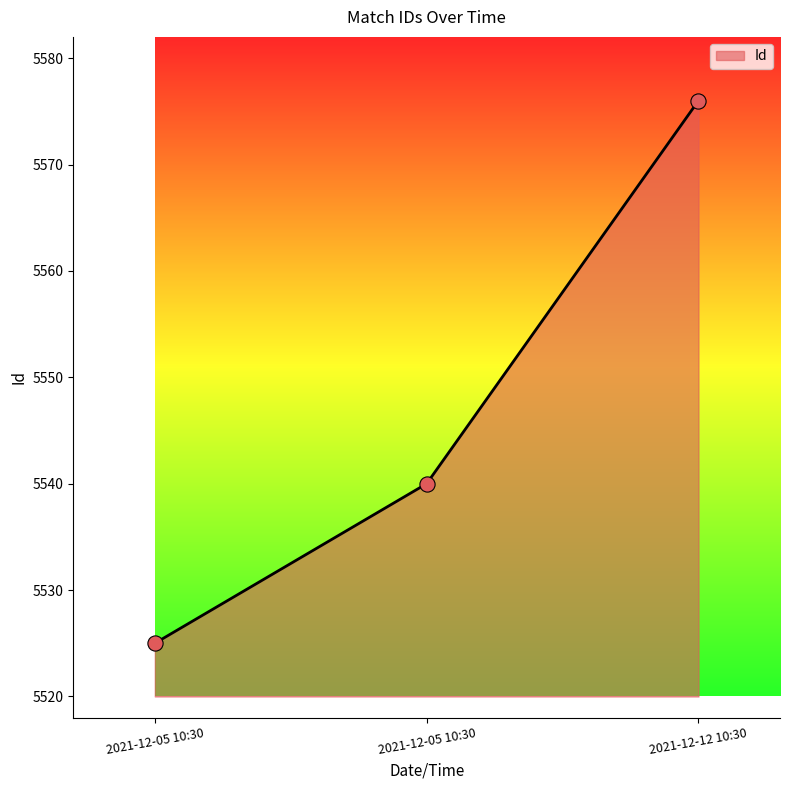

What is the ratio of the value at 2021-12-05 10:30 to the value at 2021-12-05 10:30?

1.0